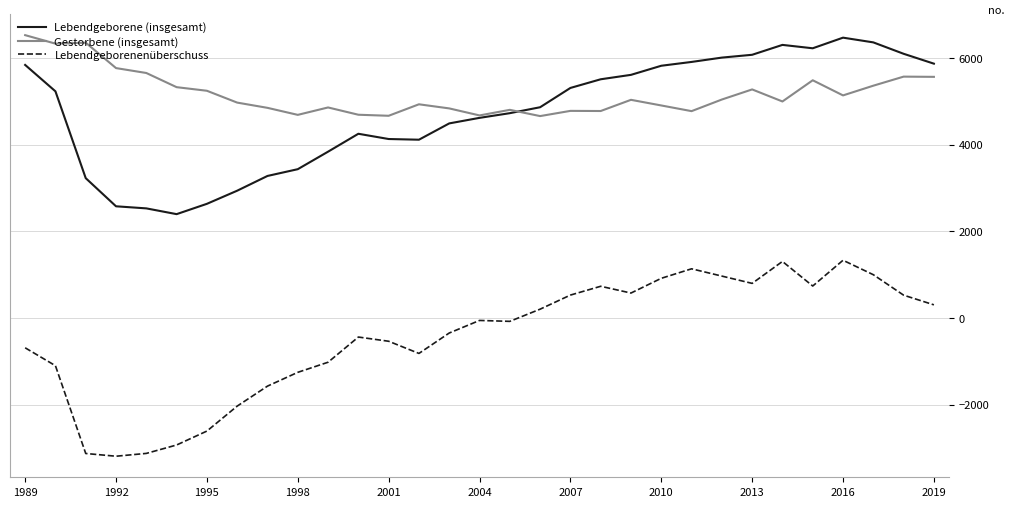

Which series has the largest range (max minus min)?

Lebendgeborenenüberschuss